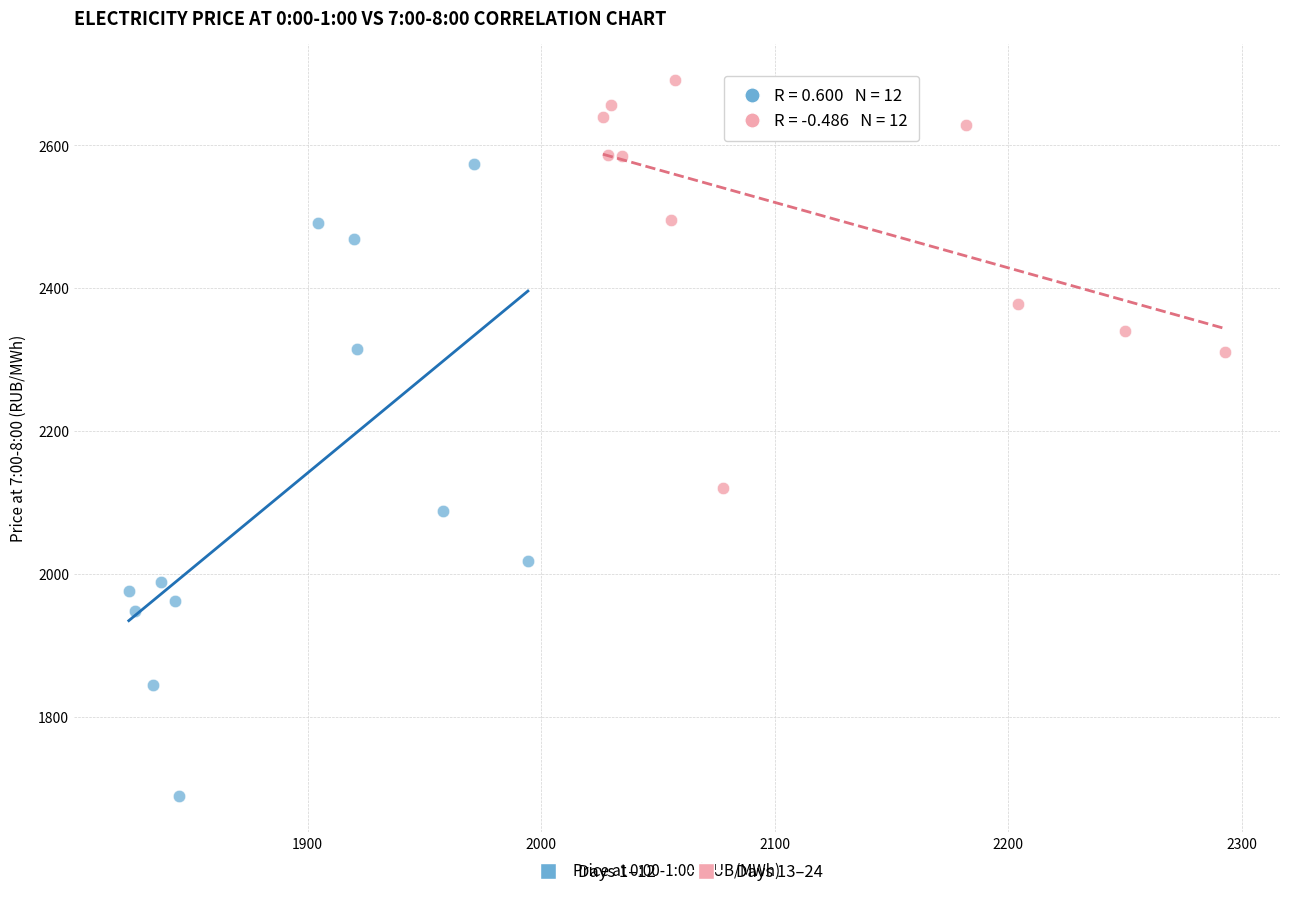

Which series reaches the maximum Y coordinate?

Days 13–24